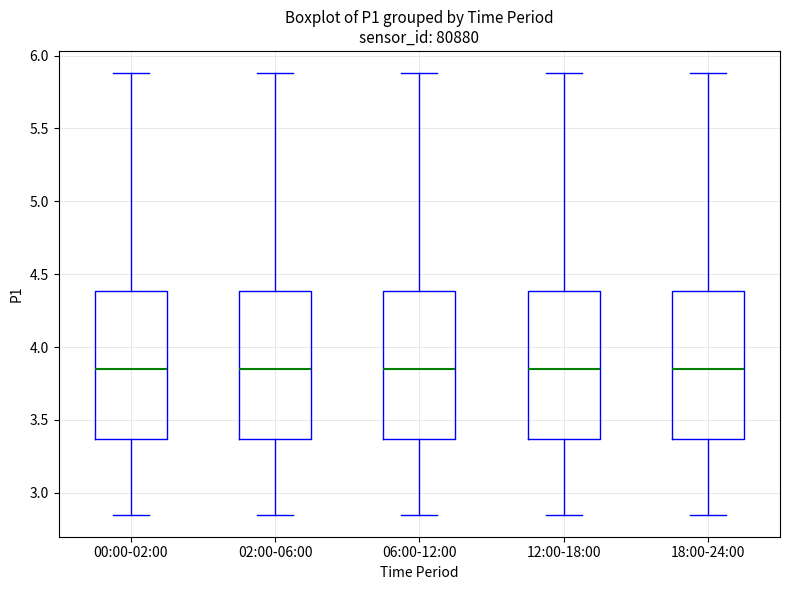

Where is the upper edge of the box for 18:00-24:00 on the y-axis? The values are not printed on the chart, so give them approximately, as read against the axis.

4.40